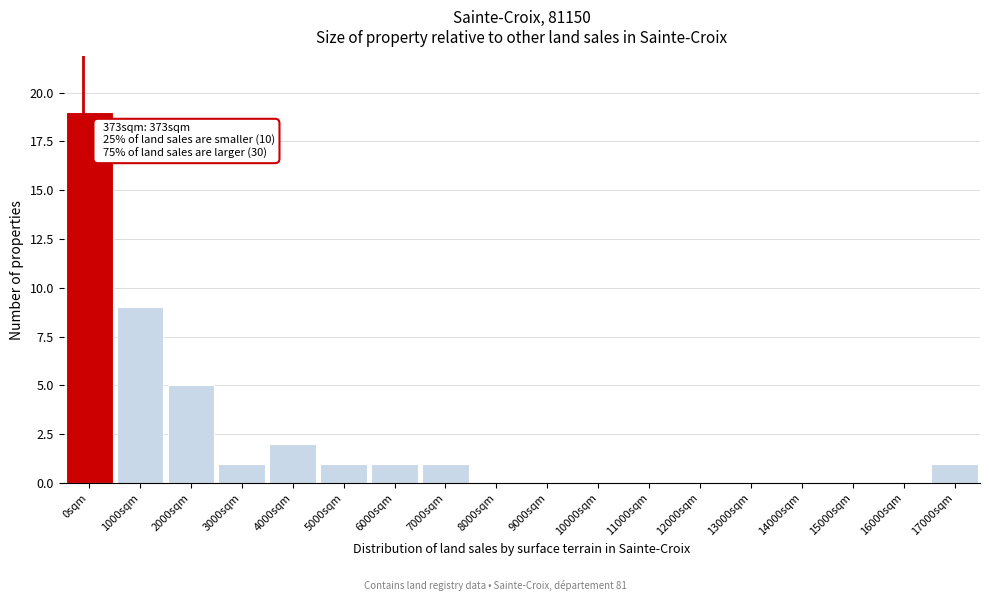

Reading left to right, list all the values displayed in this chart.

0sqm=19	1000sqm=9	2000sqm=5	3000sqm=1	4000sqm=2	5000sqm=1	6000sqm=1	7000sqm=1	8000sqm=0	9000sqm=0	10000sqm=0	11000sqm=0	12000sqm=0	13000sqm=0	14000sqm=0	15000sqm=0	16000sqm=0	17000sqm=1